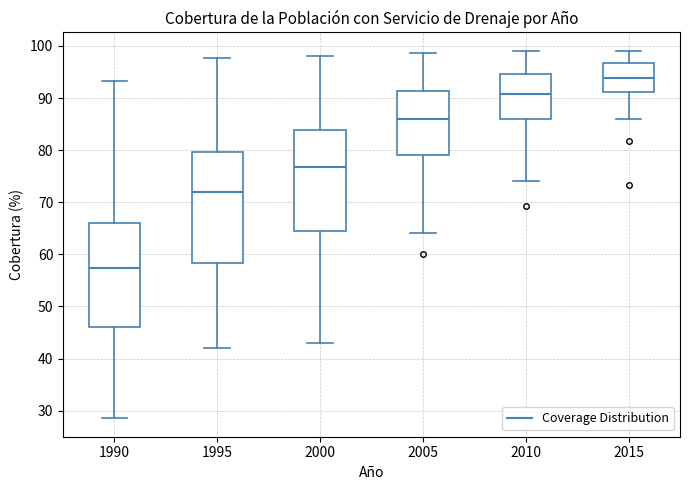

Where does the upper whisker of the box at x = 1990 end on the y-axis? The values are not printed on the chart, so give them approximately, as read against the axis.

93